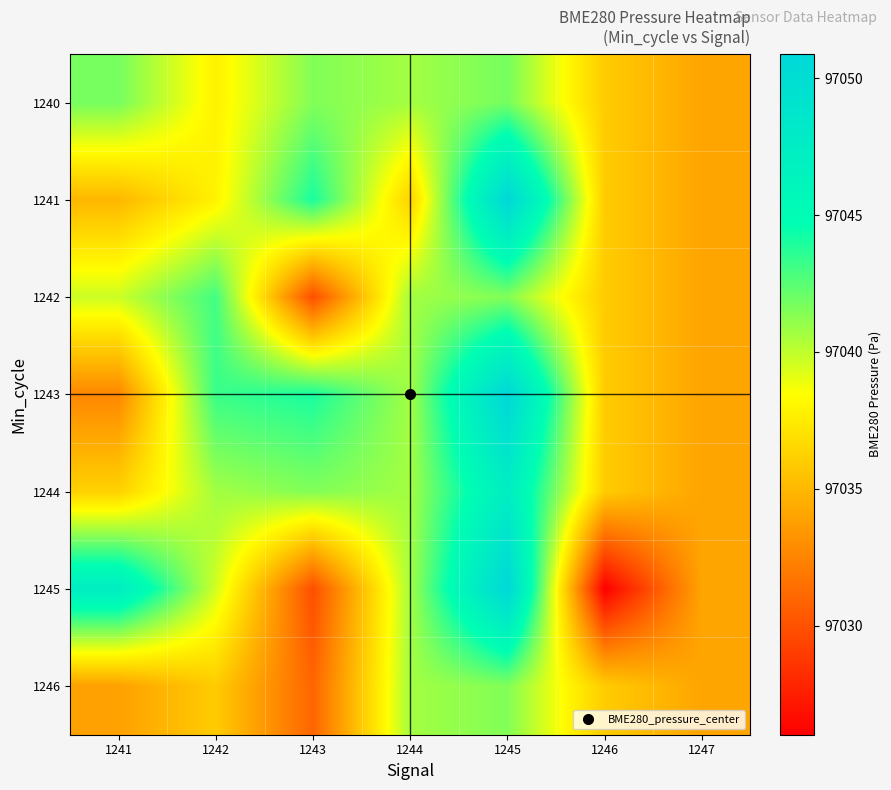

Reading left to right, extract all data points from this chart.

1240: 1241=97041.8	1242=97037.8	1243=97041.5	1244=97040.7	1245=97041.8	1246=97036.0	1247=97034.1
1241: 1241=97035.0	1242=97037.9	1243=97044.1	1244=97036.3	1245=97050.9	1246=97036.0	1247=97034.1
1242: 1241=97039.7	1242=97043.1	1243=97029.9	1244=97040.7	1245=97041.5	1246=97036.0	1247=97034.1
1243: 1241=97032.6	1242=97043.3	1243=97044.1	1244=97040.7	1245=97050.9	1246=97036.0	1247=97034.1
1244: 1241=97036.3	1242=97040.7	1243=97041.5	1244=97040.7	1245=97047.4	1246=97036.0	1247=97034.1
1245: 1241=97047.4	1242=97039.6	1243=97029.9	1244=97040.7	1245=97050.9	1246=97026.0	1247=97034.1
1246: 1241=97033.9	1242=97036.0	1243=97031.0	1244=97040.7	1245=97041.5	1246=97036.0	1247=97034.1